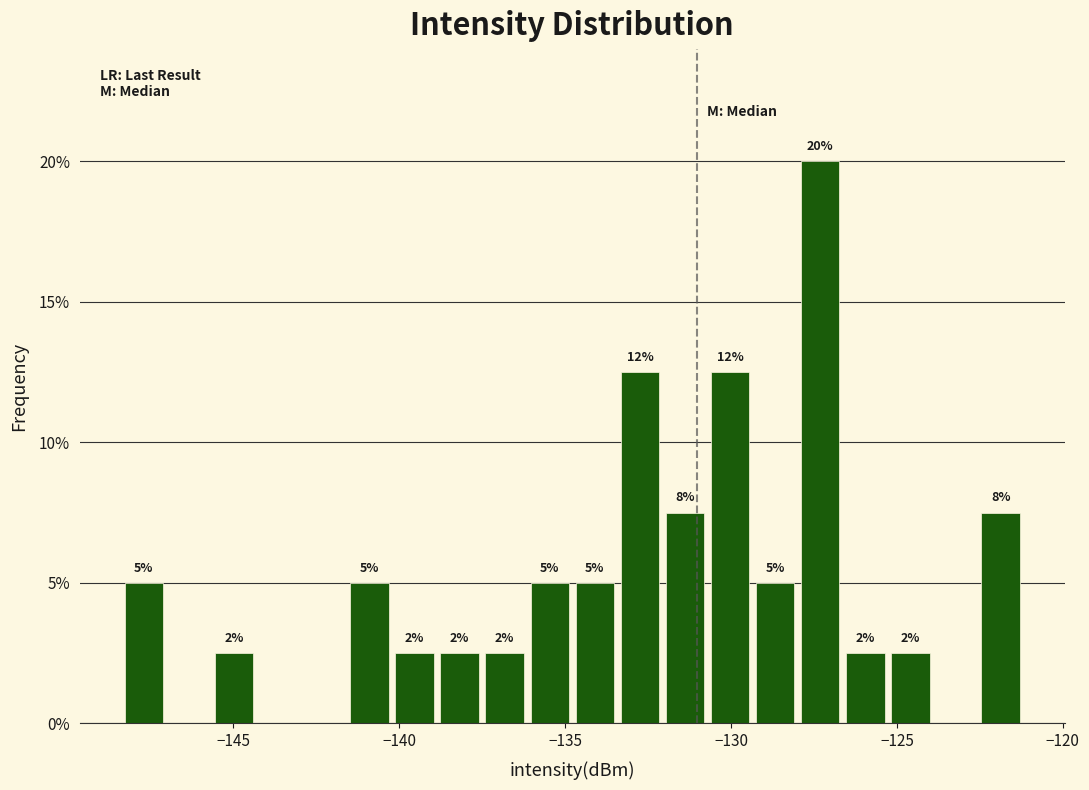

Around what value on the x-axis is the tallest bar? Give the approximate position of its centre, as read against the axis.

-127.5